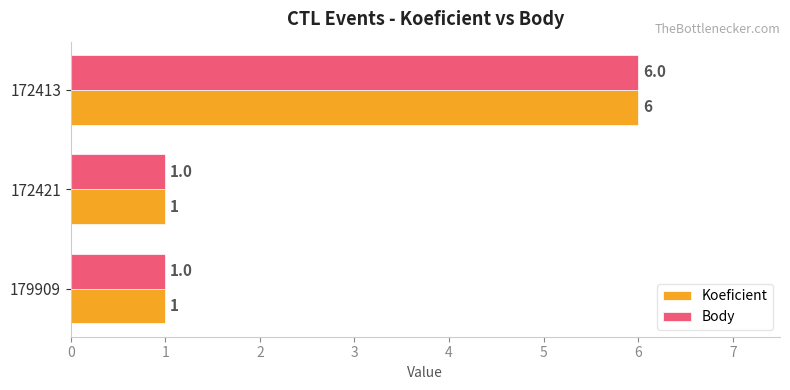

What is the difference between the maximum and minimum values in the Koeficient series?

5